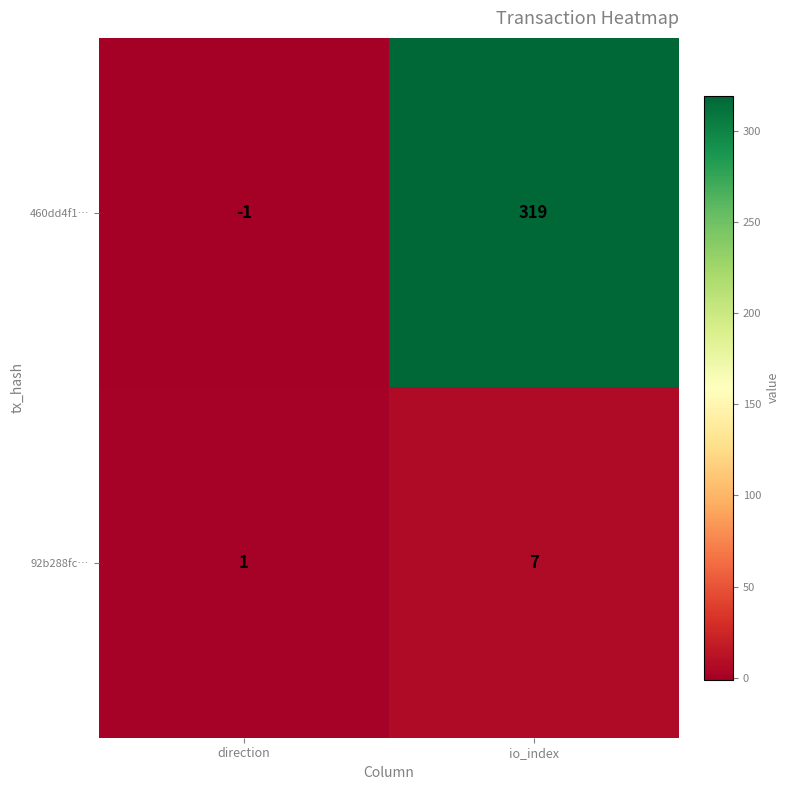

List the series in order of their overall mean, highest first.

460dd4f1…, 92b288fc…